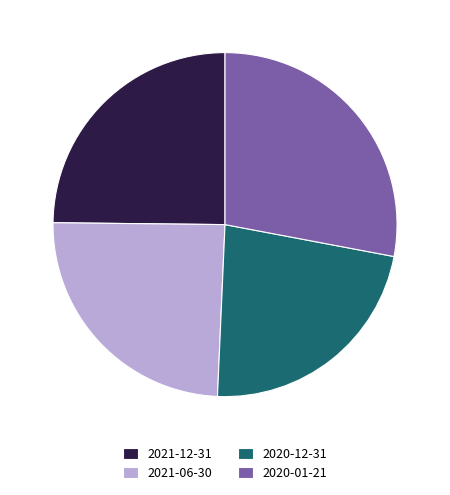

Count the number of slices in the pie.

4